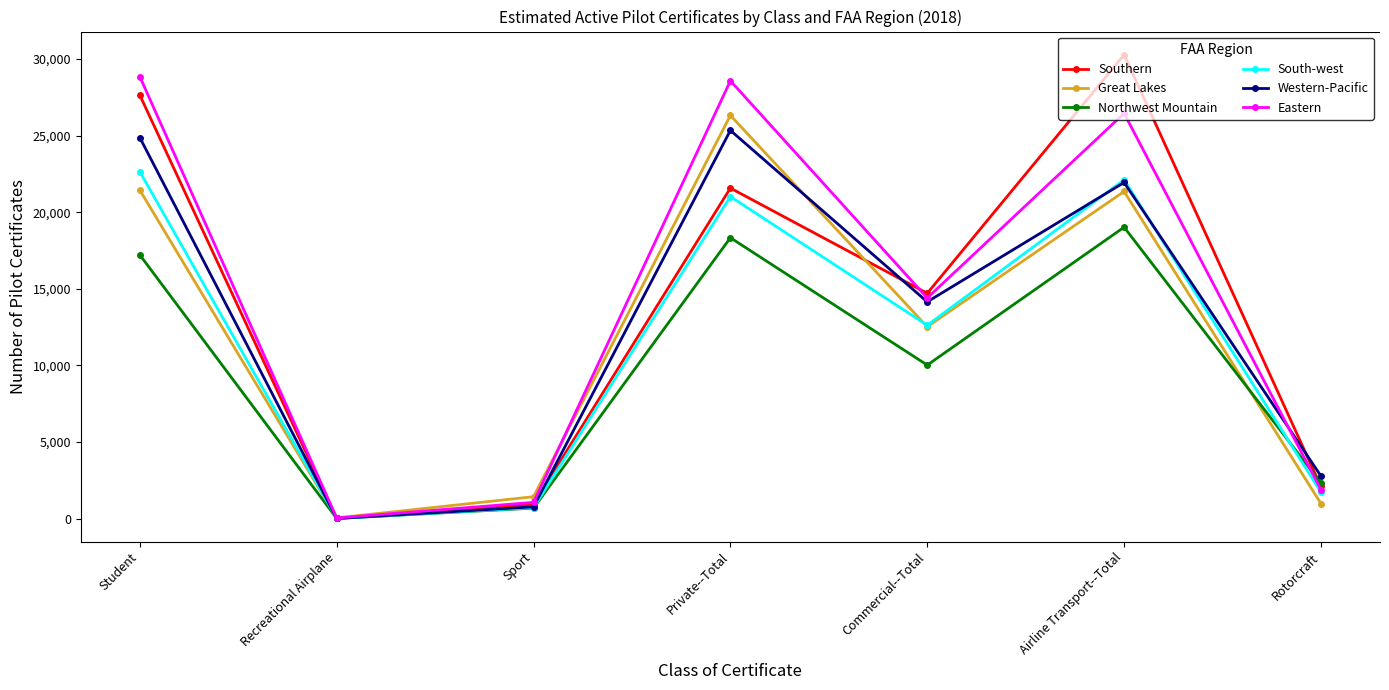

How many lines are shown in the chart?

6